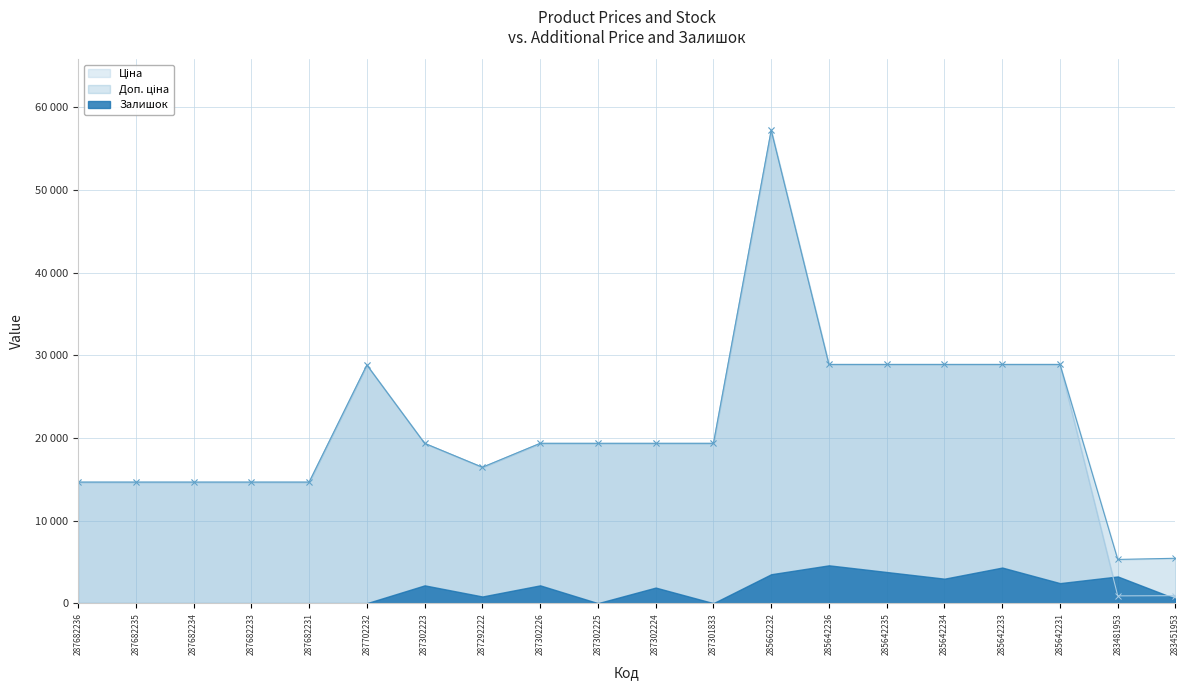

What is the highest value of the Ціна series?

57235.5